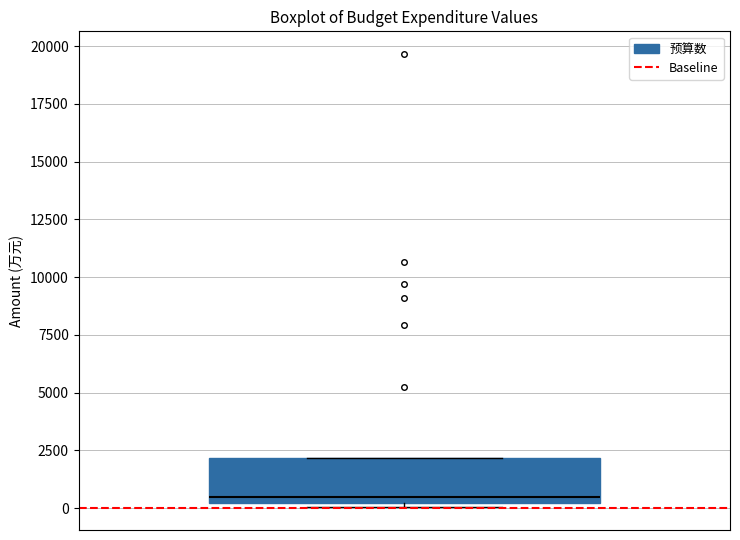

Where is the upper edge of the box on the y-axis? The values are not printed on the chart, so give them approximately, as read against the axis.

2000